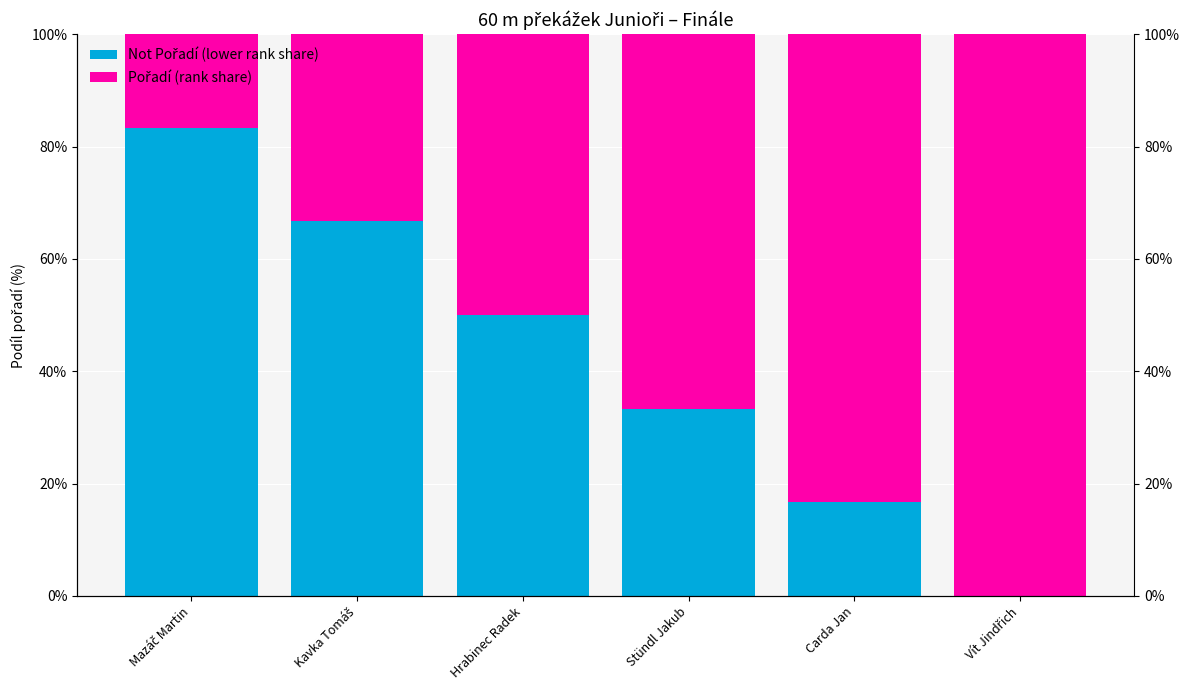

What is the label of the 5th bar from the right?

Kavka Tomáš